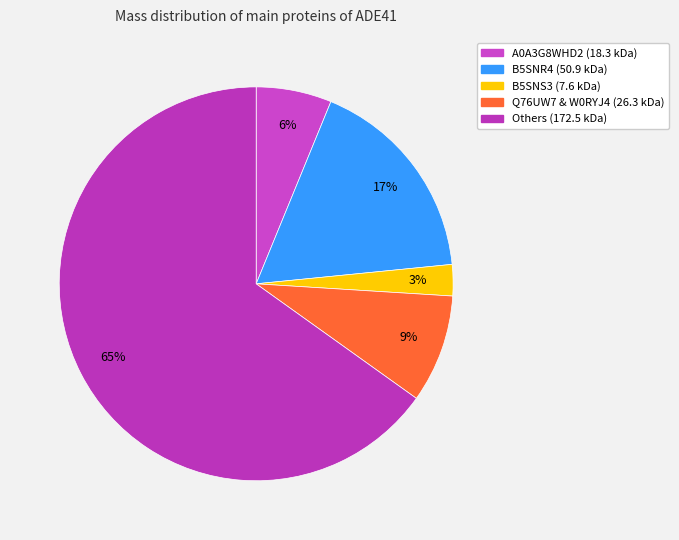

How many slices are in this pie chart?

5